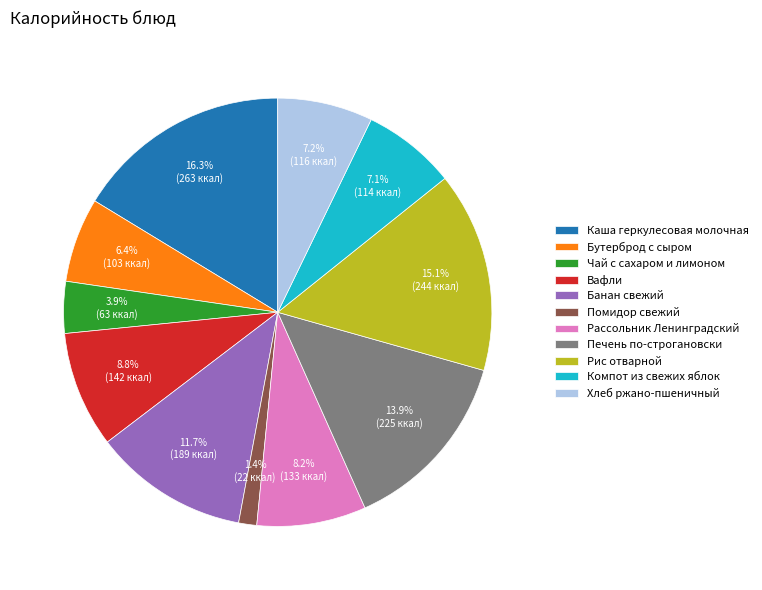

To the nearest percent, what is the combined percentage of Помидор свежий and Рис отварной?

16%